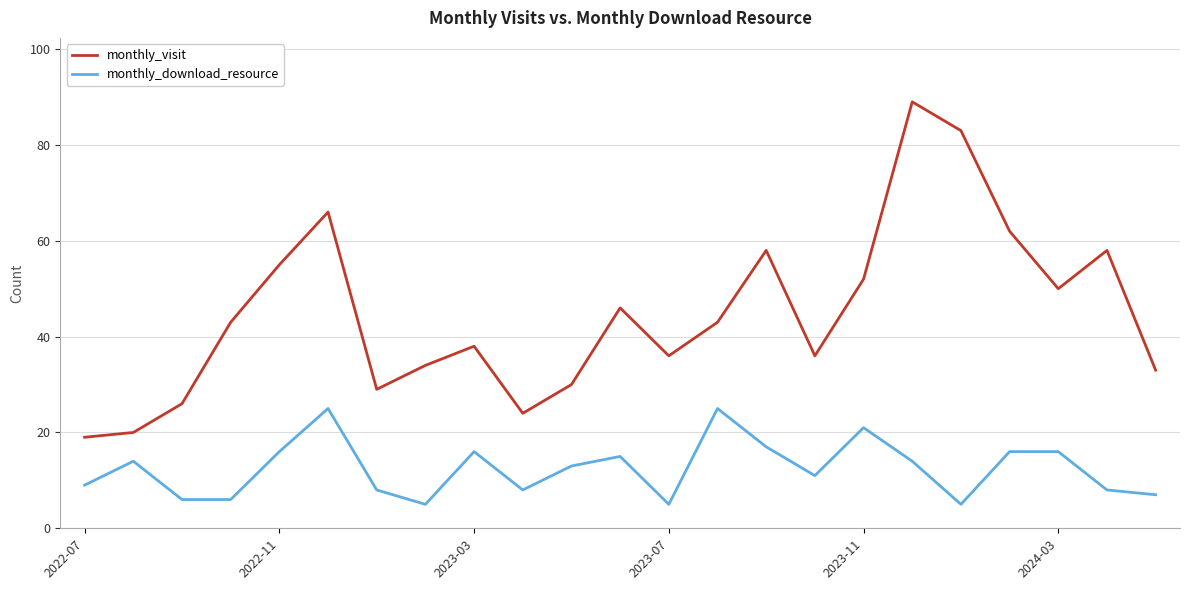

What is the minimum value for monthly_download_resource?

5